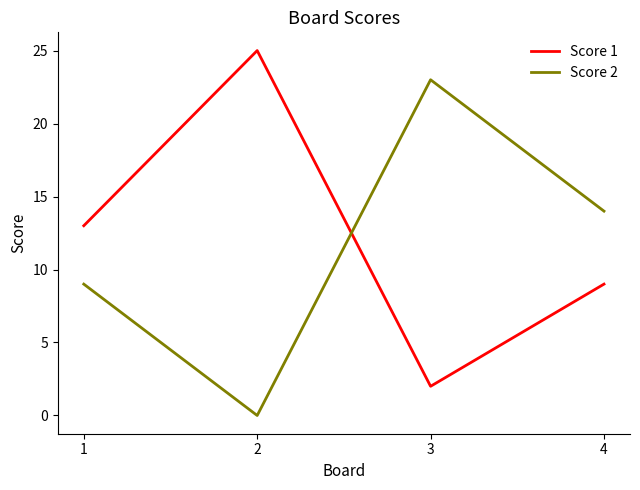

What is the total value across all series at 4?

23